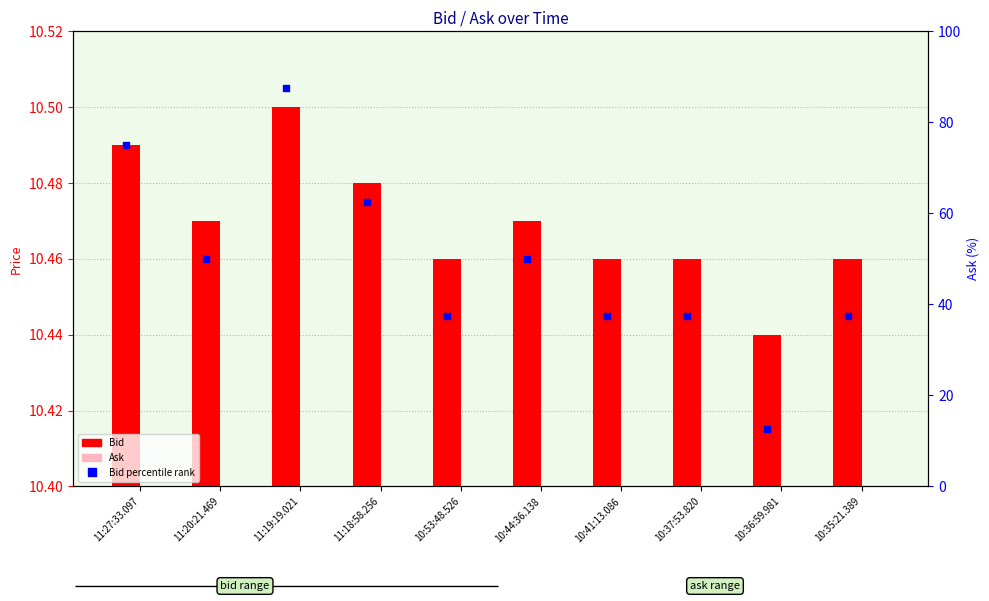

What are all the series names shown in the legend?

Bid, Ask, Bid percentile rank